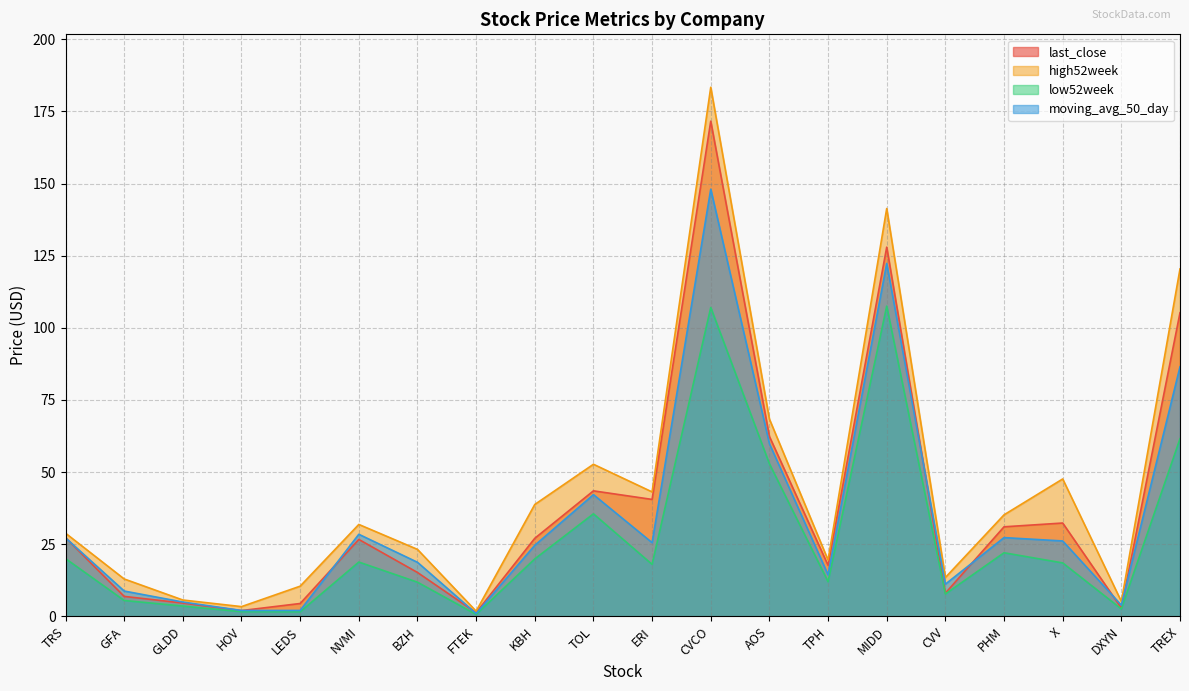

Where is high52week nearest to the value 92?

AOS